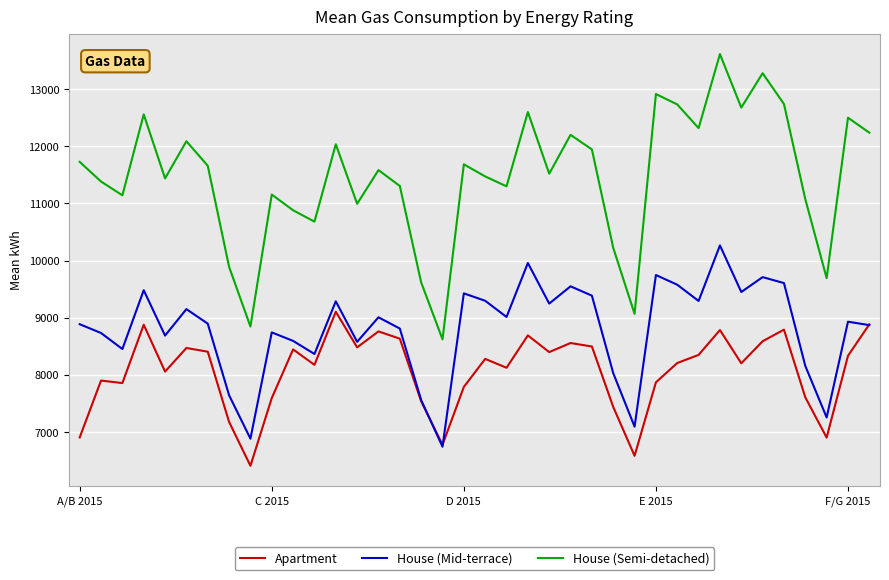

What is the difference between the maximum and minimum values in the House (Semi-detached) series?

4992